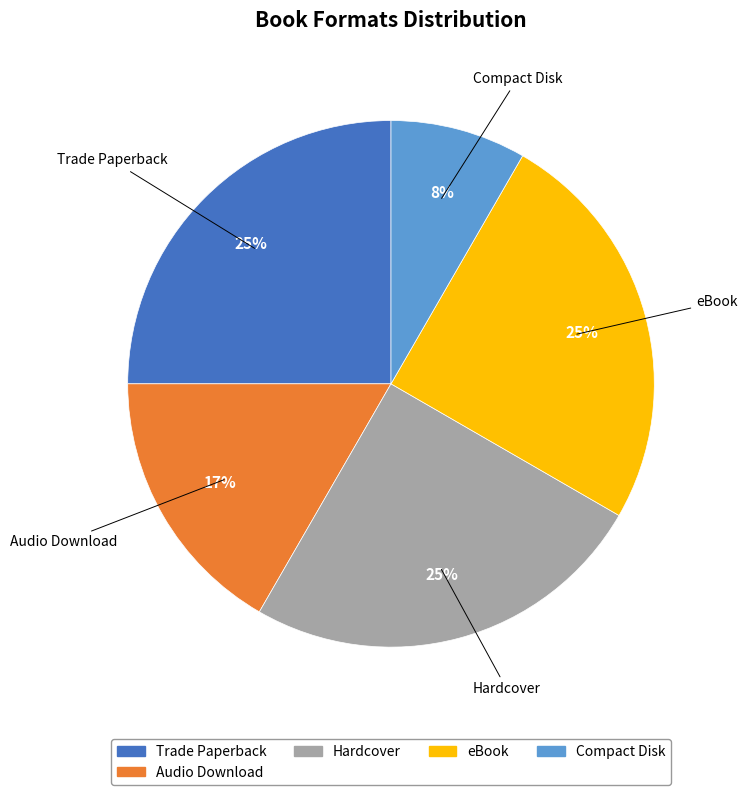

Is the sum of Compact Disk and eBook greater than half?

No